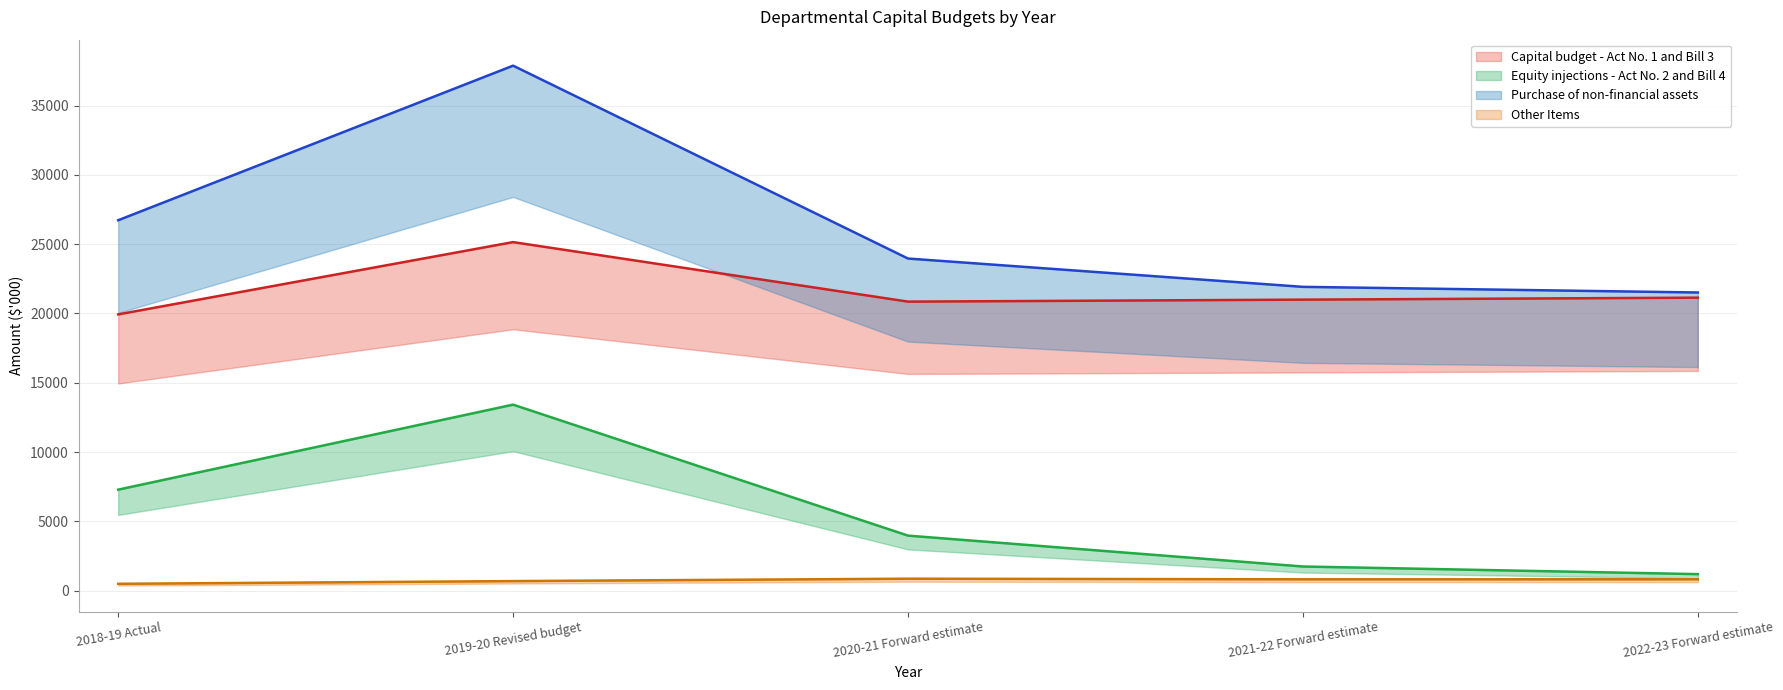

The Equity injections - Act No. 2 and Bill 4 series shows 7294 at 2018-19 Actual. True or false?

True